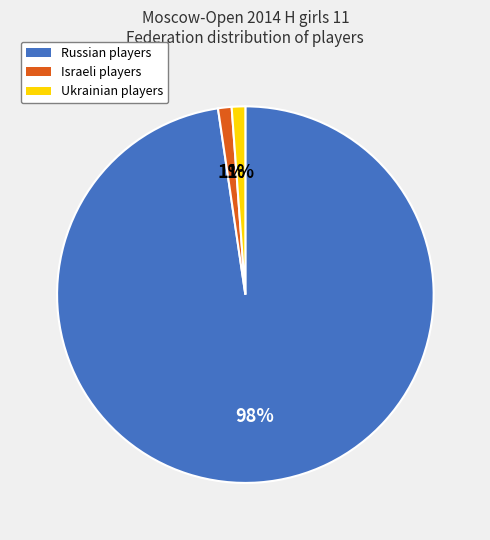

Does any single category account for the majority?

Yes